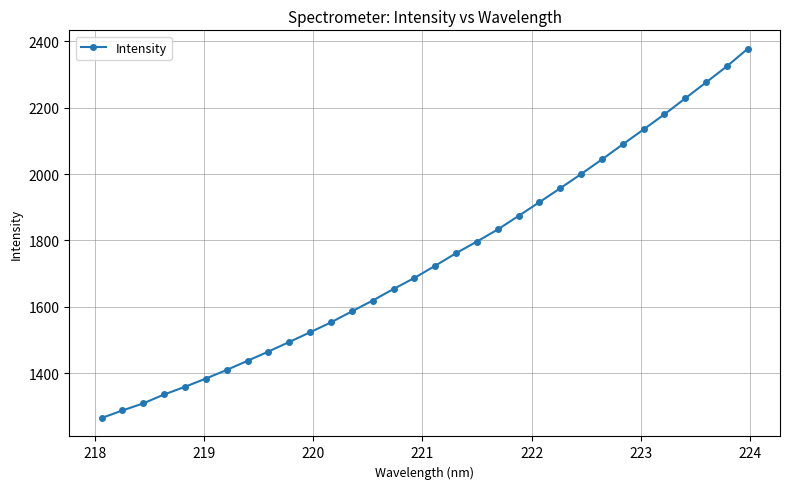

What is the average value?

1746.3